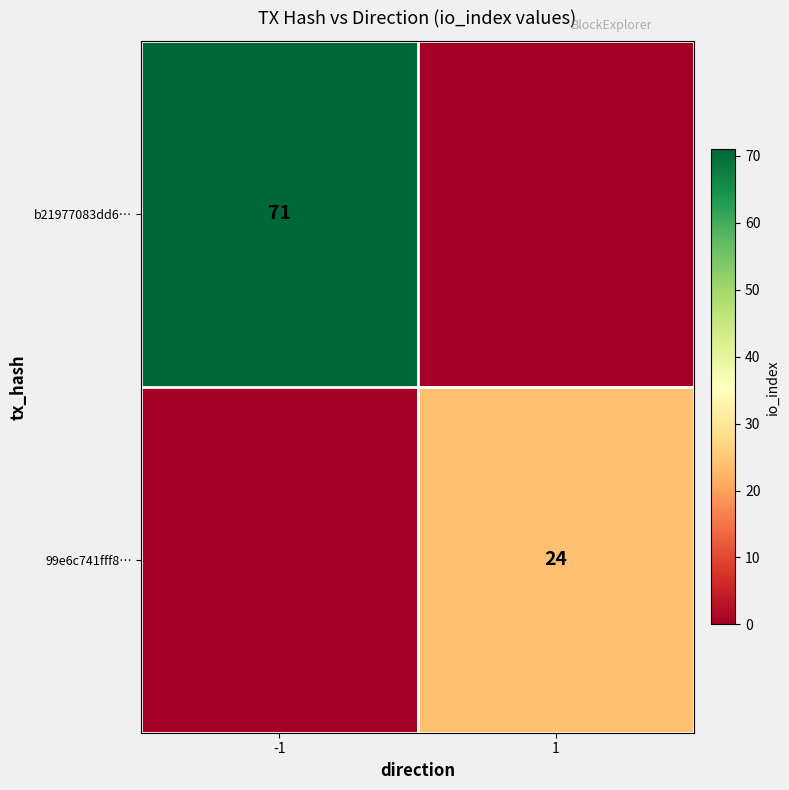

True or false: b21977083dd6… has a value of 94 at -1.

False